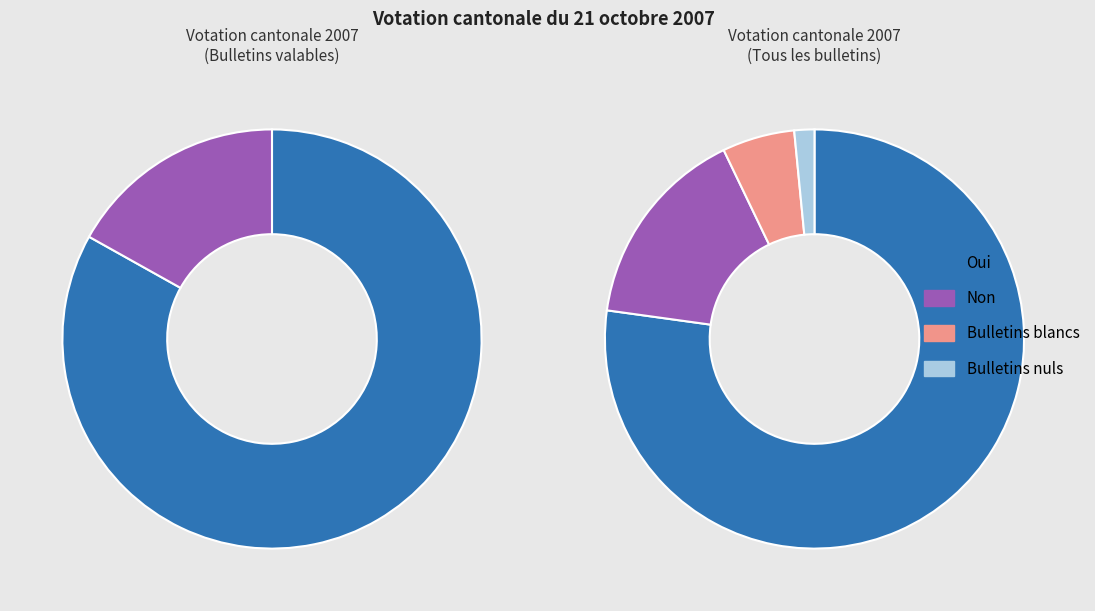

True or false: Bulletins nuls accounts for 8% of the total.

False